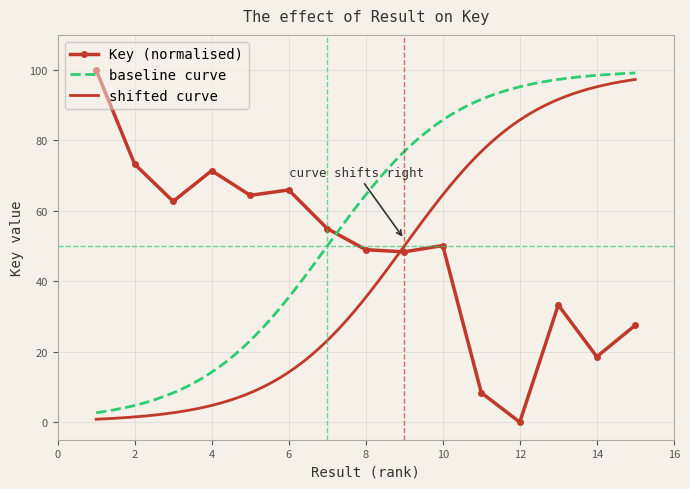

True or false: the data shows 49.0 at 8.

True